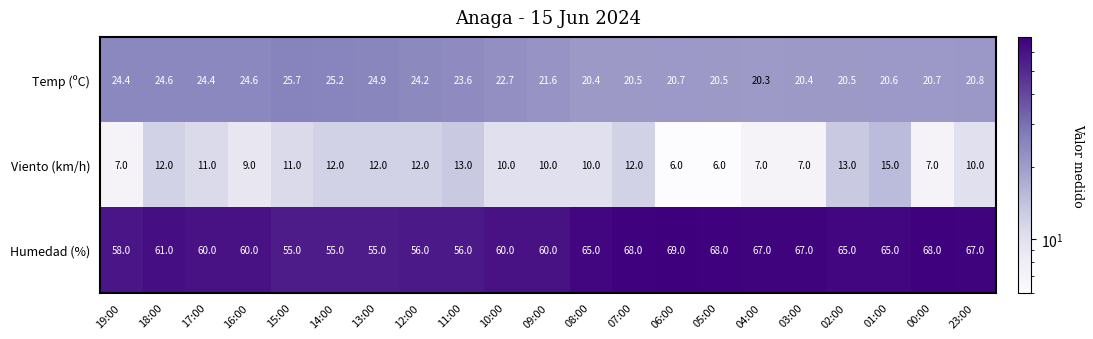

At which label does Temp (ºC) first exceed 21?

19:00